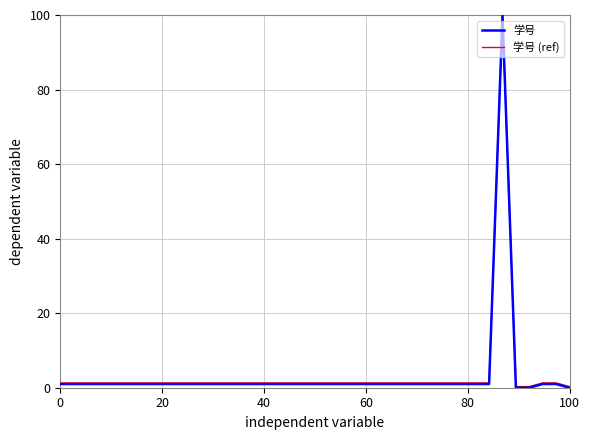

What is the highest value of the 学号 (ref) series?

99.8